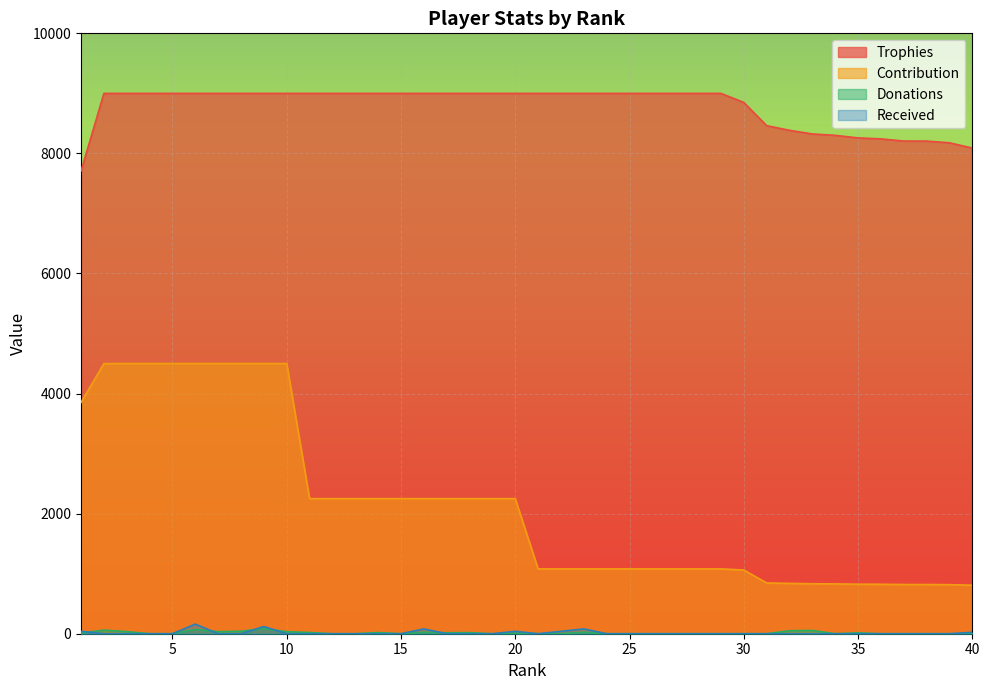

What is the maximum value shown in the chart?

9000